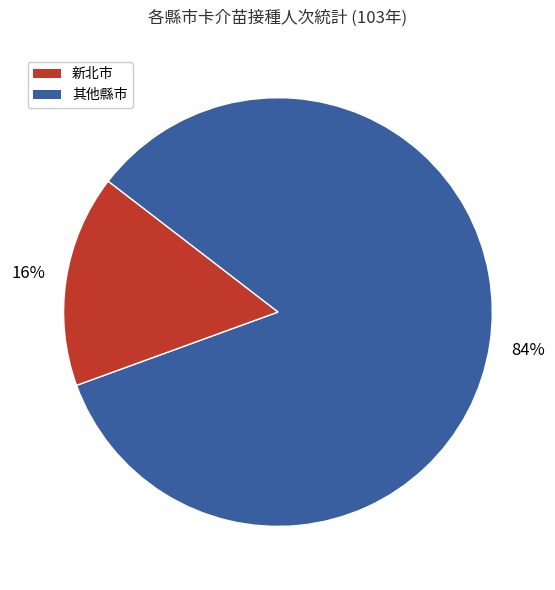

To the nearest percent, what is the average slice percentage?

50%